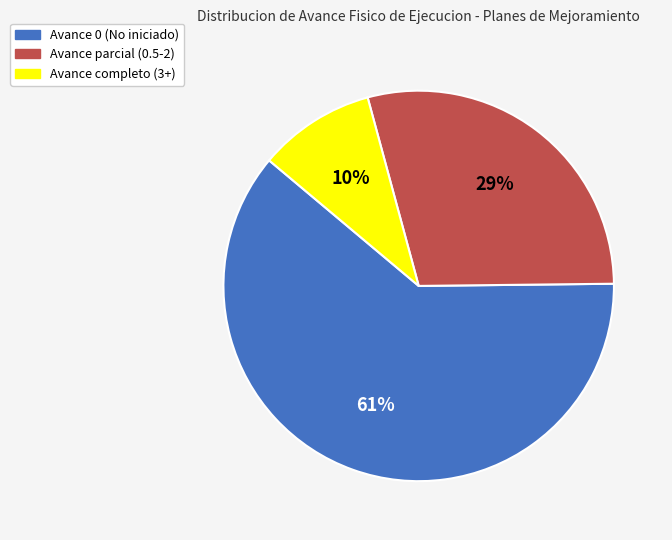

Combined, do Avance completo (3+) and Avance parcial (0.5-2) account for over 50%?

No